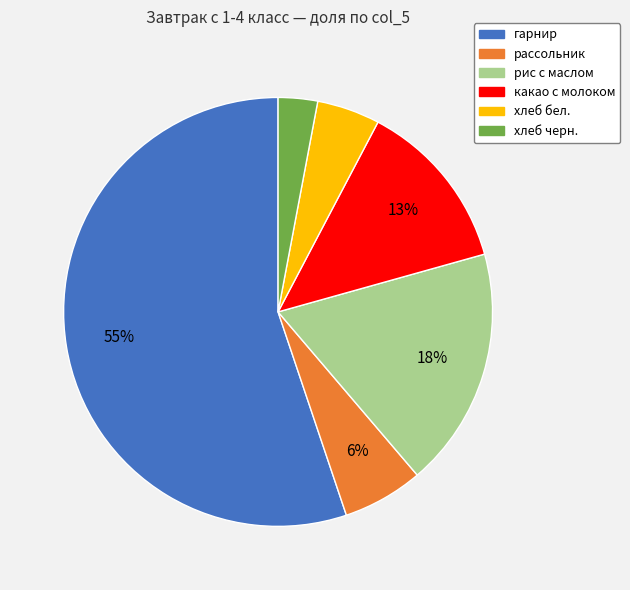

What percentage is the какао с молоком slice, to the nearest percent?

13%